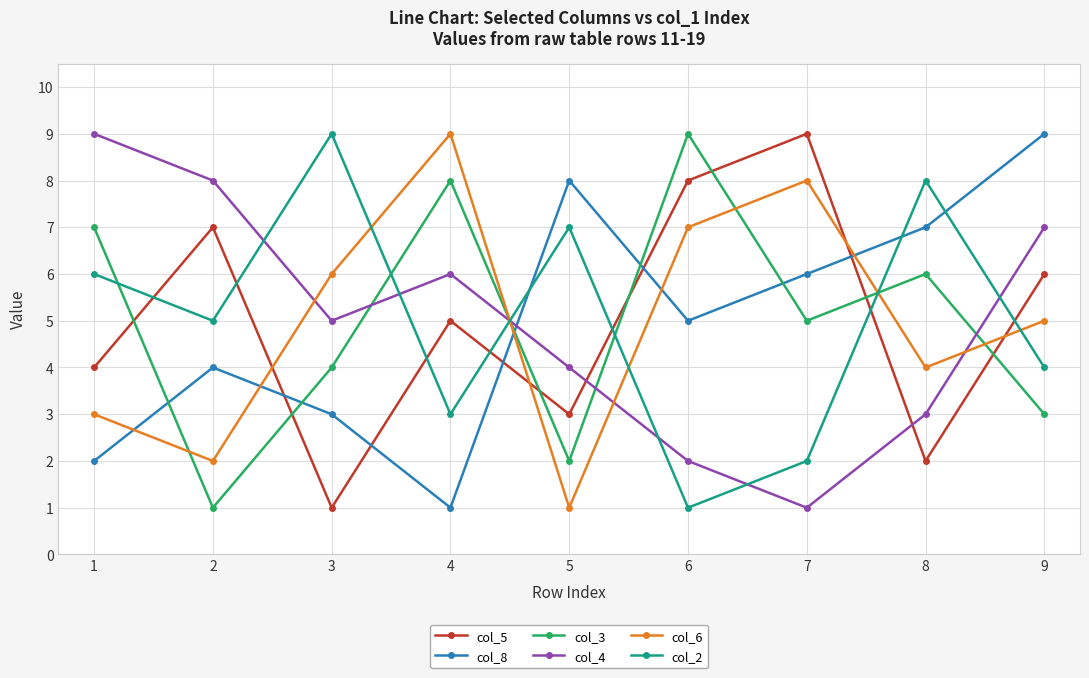

Rank the categories by col_8 value from lowest to highest.

4, 1, 3, 2, 6, 7, 8, 5, 9